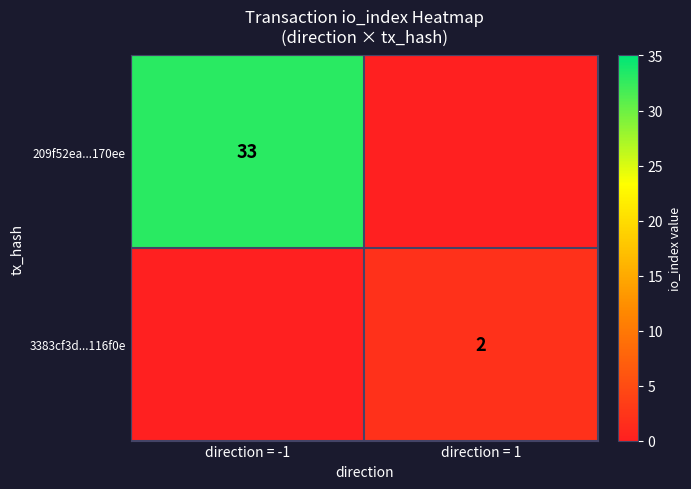

Is it true that 209f52ea...170ee equals 14 at direction = -1?

False